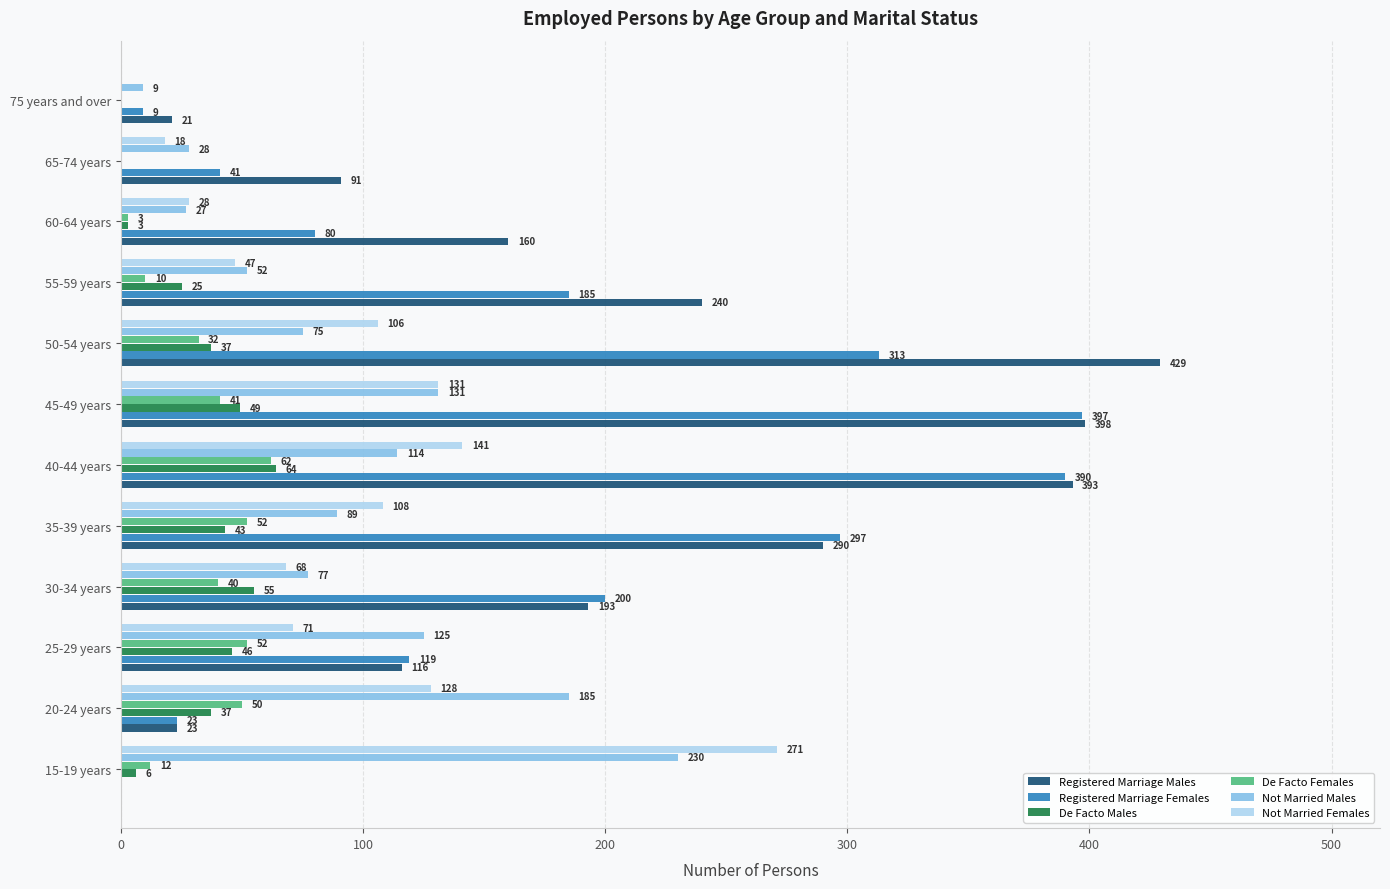

Count the number of categories in the chart.

12